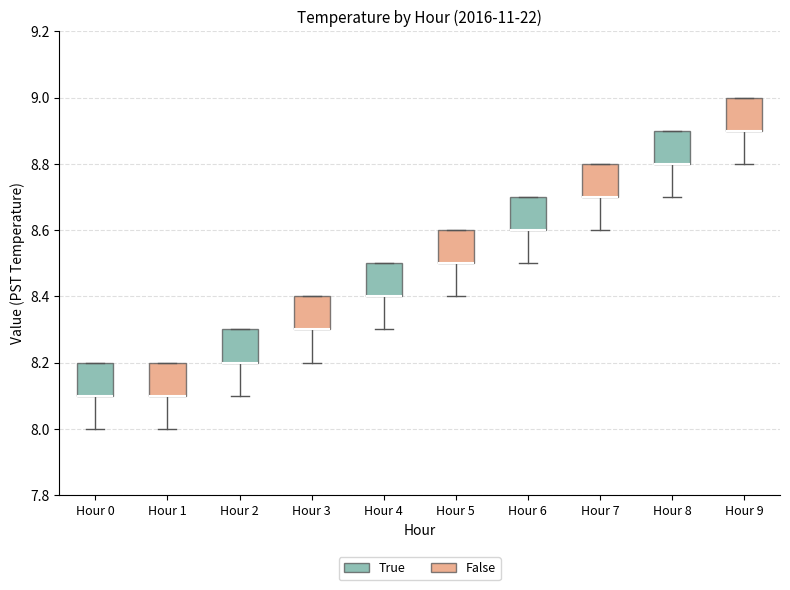

Reading left to right, transcribe this box plot: for each box, give where its median line is, the range the box spans, and where its two whiskers end, as read against the y-axis. The values are not printed on the chart, so give them approximately, as read against the axis.

Hour 0: median 8.1 (drawn on the box's lower edge), box 8.1 to 8.2, whiskers 8.0 to 8.2
Hour 1: median 8.1 (drawn on the box's lower edge), box 8.1 to 8.2, whiskers 8.0 to 8.2
Hour 2: median 8.2 (drawn on the box's lower edge), box 8.2 to 8.3, whiskers 8.1 to 8.3
Hour 3: median 8.3 (drawn on the box's lower edge), box 8.3 to 8.4, whiskers 8.2 to 8.4
Hour 4: median 8.4 (drawn on the box's lower edge), box 8.4 to 8.5, whiskers 8.3 to 8.5
Hour 5: median 8.5 (drawn on the box's lower edge), box 8.5 to 8.6, whiskers 8.4 to 8.6
Hour 6: median 8.6 (drawn on the box's lower edge), box 8.6 to 8.7, whiskers 8.5 to 8.7
Hour 7: median 8.7 (drawn on the box's lower edge), box 8.7 to 8.8, whiskers 8.6 to 8.8
Hour 8: median 8.8 (drawn on the box's lower edge), box 8.8 to 8.9, whiskers 8.7 to 8.9
Hour 9: median 8.9 (drawn on the box's lower edge), box 8.9 to 9.0, whiskers 8.8 to 9.0